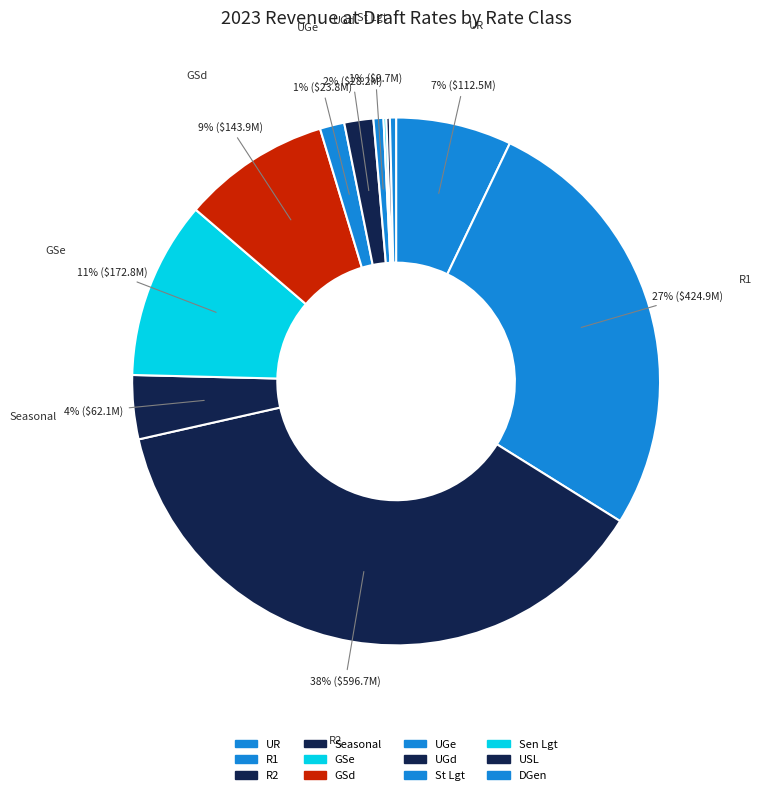

Is it true that USL is 0% of the pie?

True